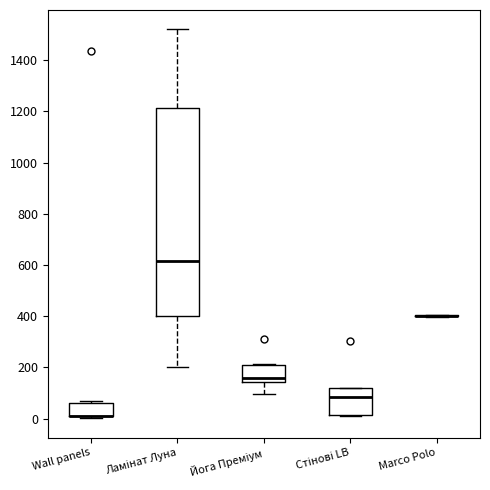

Reading left to right, read every box against the y-axis: the position of its median line, the range the box covers, and the ends of its whiskers. The values are not printed on the chart, so give them approximately, as read against the axis.

Wall panels: median 20 (drawn on the box's lower edge), box 0 to 60, whiskers 0 (just below the box's lower edge) to 60
Ламінат Луна: median 620, box 400 to 1220, whiskers 200 to 1520
Йога Преміум: median 160, box 140 to 200, whiskers 100 to 220
Стінові LB: median 80, box 20 to 120, whiskers 20 to 120
Marco Polo: box collapsed to a line at 400, whiskers 400 to 400